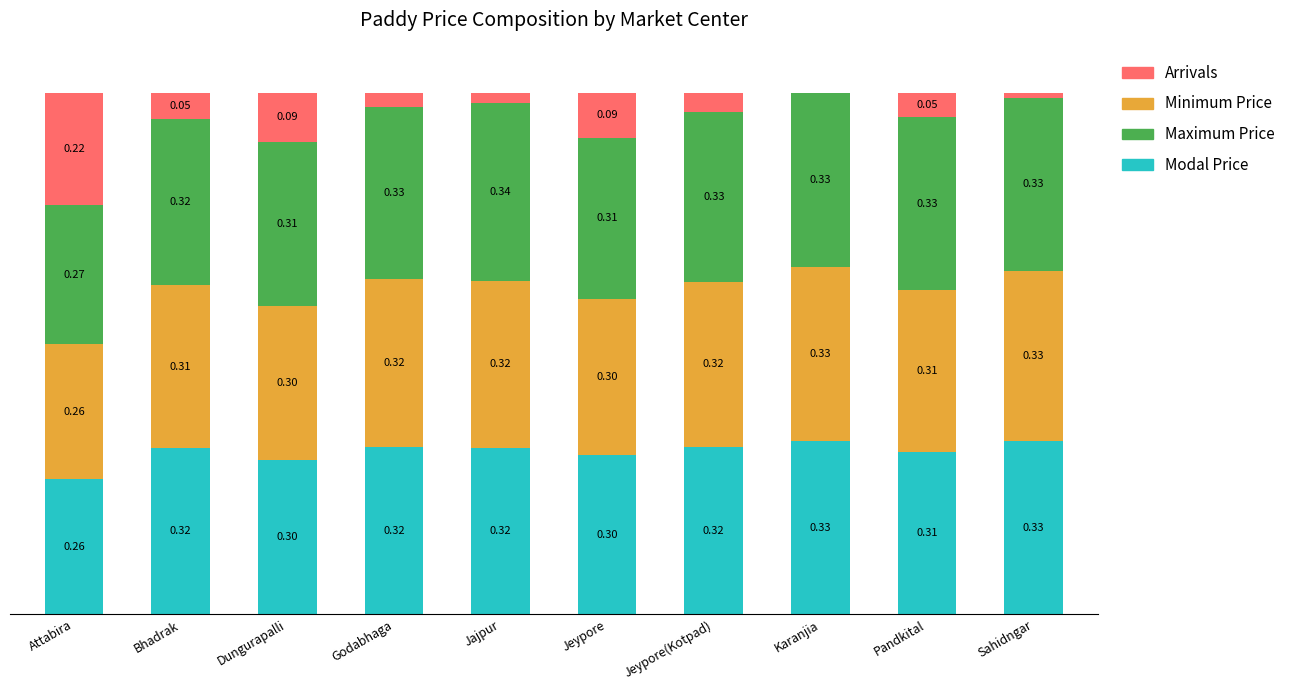

Where is Modal Price nearest to the value 0?

Attabira